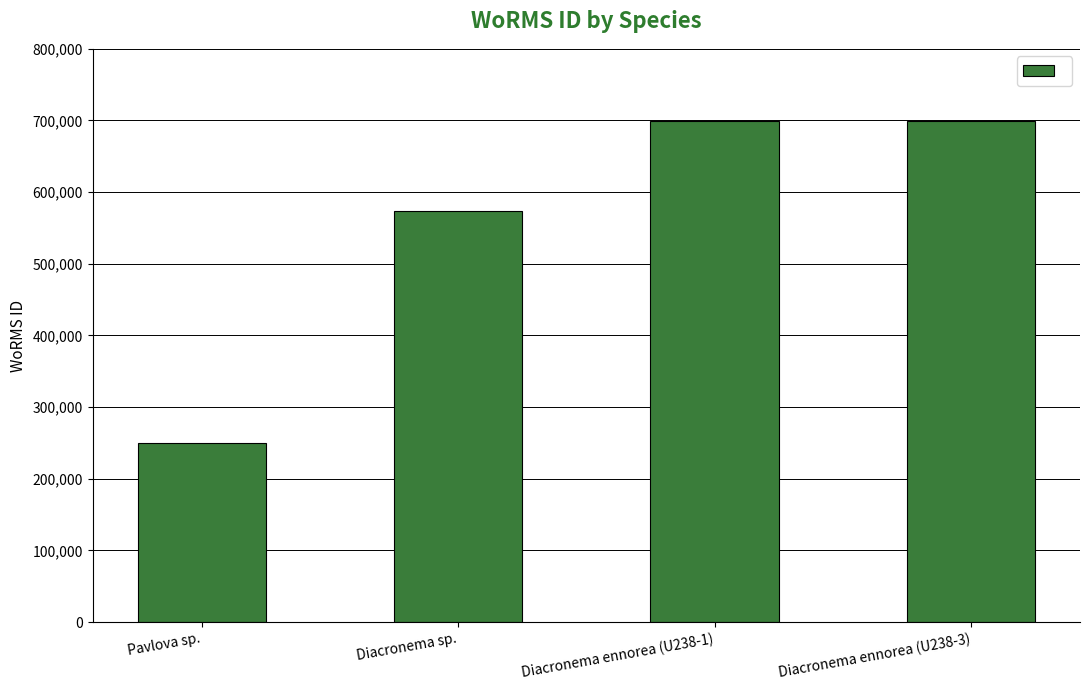

What is the average value?

555706